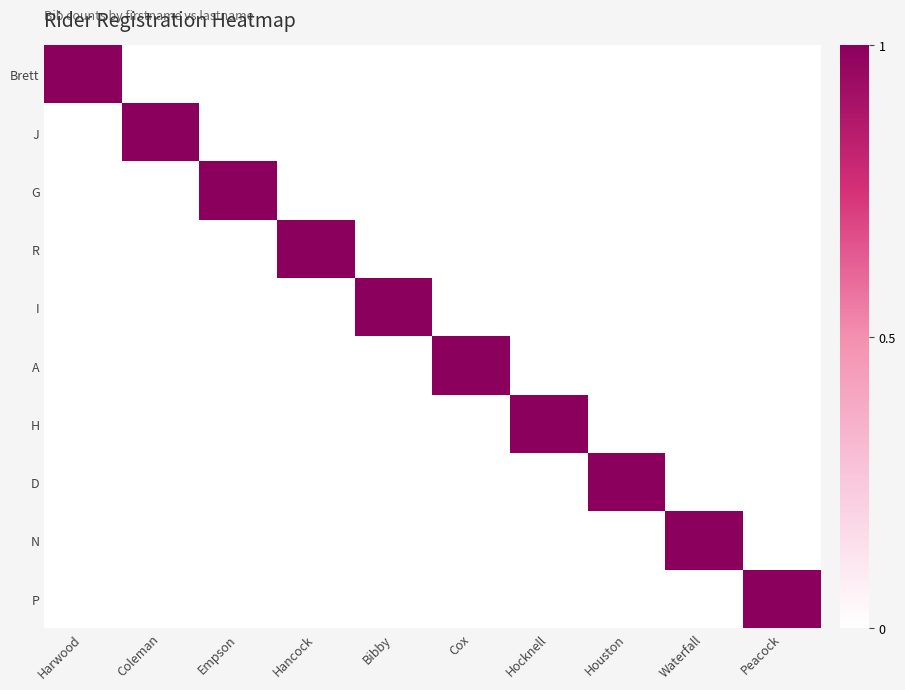

Reading right to left, list all the values displayed in this chart.

Brett: Peacock=0	Waterfall=0	Houston=0	Hocknell=0	Cox=0	Bibby=0	Hancock=0	Empson=0	Coleman=0	Harwood=1
J: Peacock=0	Waterfall=0	Houston=0	Hocknell=0	Cox=0	Bibby=0	Hancock=0	Empson=0	Coleman=1	Harwood=0
G: Peacock=0	Waterfall=0	Houston=0	Hocknell=0	Cox=0	Bibby=0	Hancock=0	Empson=1	Coleman=0	Harwood=0
R: Peacock=0	Waterfall=0	Houston=0	Hocknell=0	Cox=0	Bibby=0	Hancock=1	Empson=0	Coleman=0	Harwood=0
I: Peacock=0	Waterfall=0	Houston=0	Hocknell=0	Cox=0	Bibby=1	Hancock=0	Empson=0	Coleman=0	Harwood=0
A: Peacock=0	Waterfall=0	Houston=0	Hocknell=0	Cox=1	Bibby=0	Hancock=0	Empson=0	Coleman=0	Harwood=0
H: Peacock=0	Waterfall=0	Houston=0	Hocknell=1	Cox=0	Bibby=0	Hancock=0	Empson=0	Coleman=0	Harwood=0
D: Peacock=0	Waterfall=0	Houston=1	Hocknell=0	Cox=0	Bibby=0	Hancock=0	Empson=0	Coleman=0	Harwood=0
N: Peacock=0	Waterfall=1	Houston=0	Hocknell=0	Cox=0	Bibby=0	Hancock=0	Empson=0	Coleman=0	Harwood=0
P: Peacock=1	Waterfall=0	Houston=0	Hocknell=0	Cox=0	Bibby=0	Hancock=0	Empson=0	Coleman=0	Harwood=0